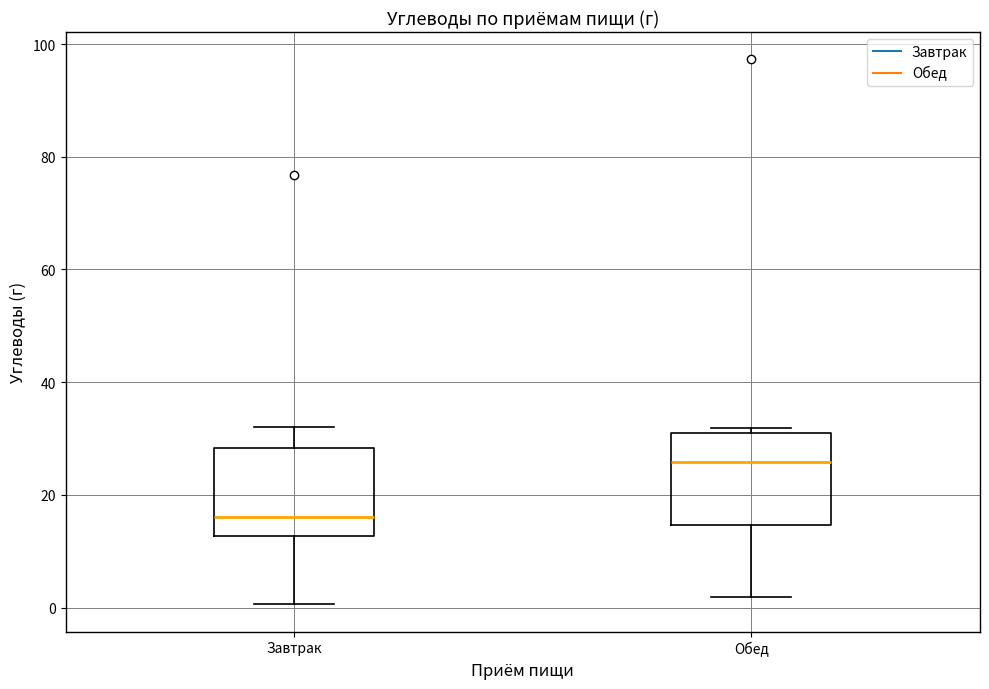

Reading left to right, transcribe this box plot: for each box, give where its median line is, the range the box spans, and where its two whiskers end, as read against the y-axis. The values are not printed on the chart, so give them approximately, as read against the axis.

Завтрак: median 16, box 12 to 28, whiskers 0 to 32
Обед: median 26, box 14 to 32, whiskers 2 to 32 (just above the box's upper edge)